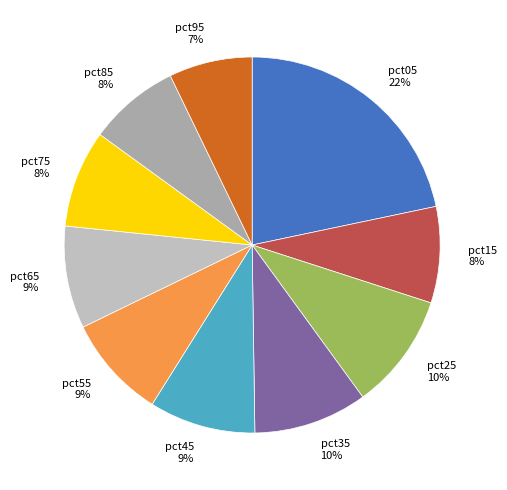

To the nearest percent, what is the average slice percentage?

10%